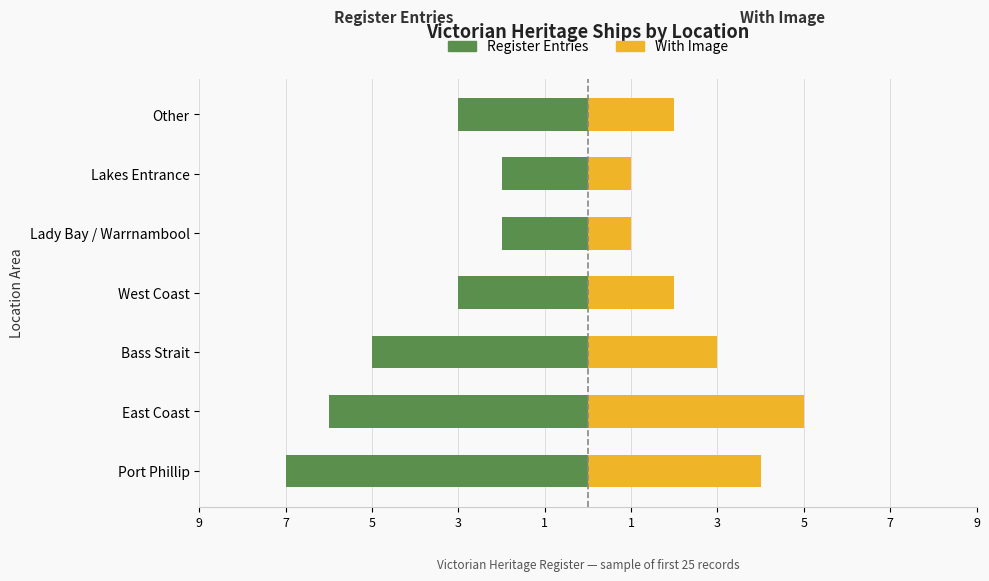

The Register Entries series shows -2 at East Coast. True or false?

False